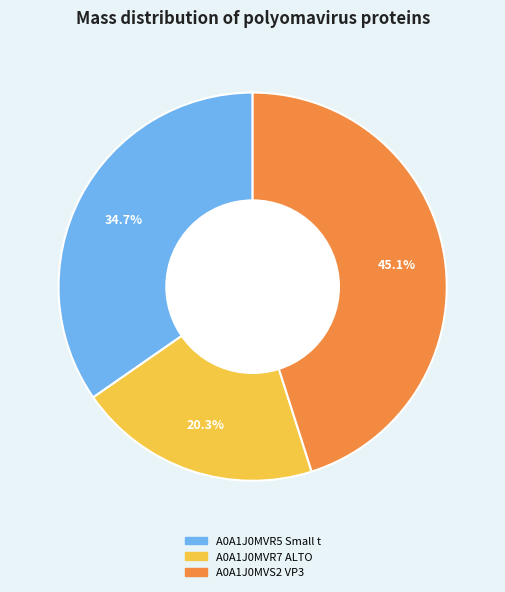

To the nearest percent, what percentage of the pie is A0A1J0MVS2 VP3?

45%